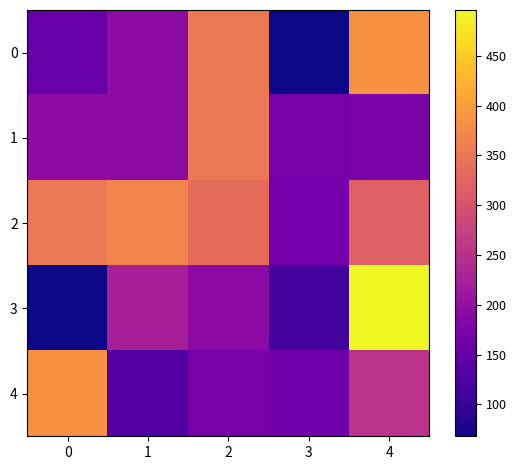

Which series has the largest total across all categories?

2